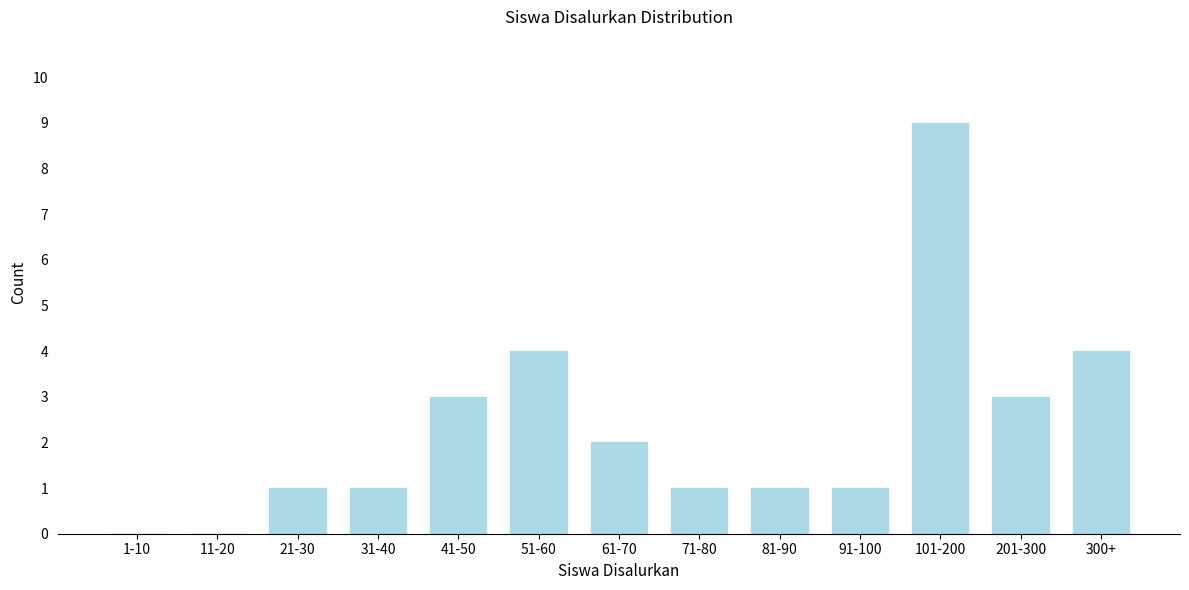

Reading left to right, what are all the values shown in this chart?

1-10=0	11-20=0	21-30=1	31-40=1	41-50=3	51-60=4	61-70=2	71-80=1	81-90=1	91-100=1	101-200=9	201-300=3	300+=4